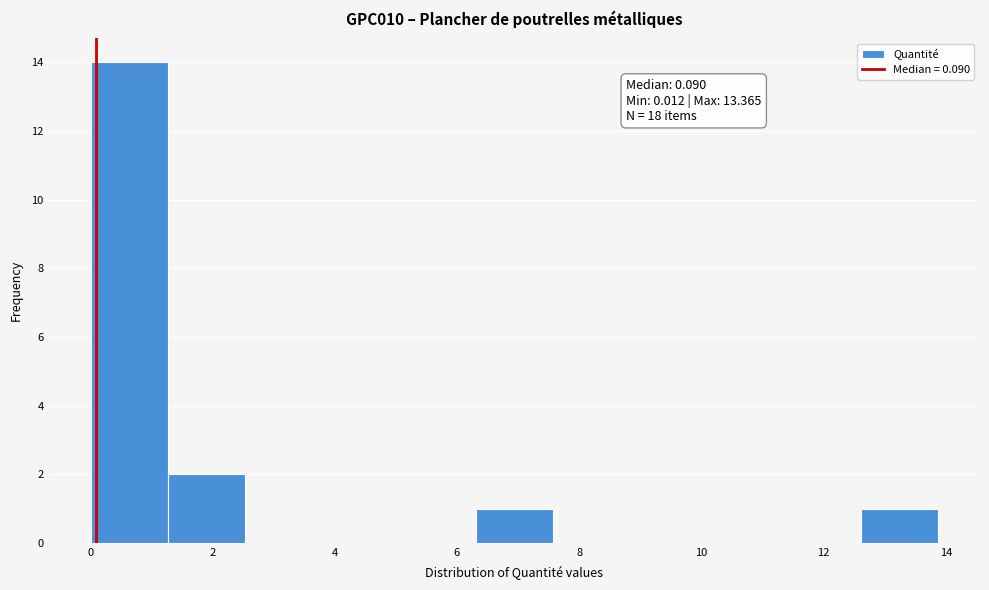

Which range on the x-axis has the tallest bar?

0.0 to 1.2